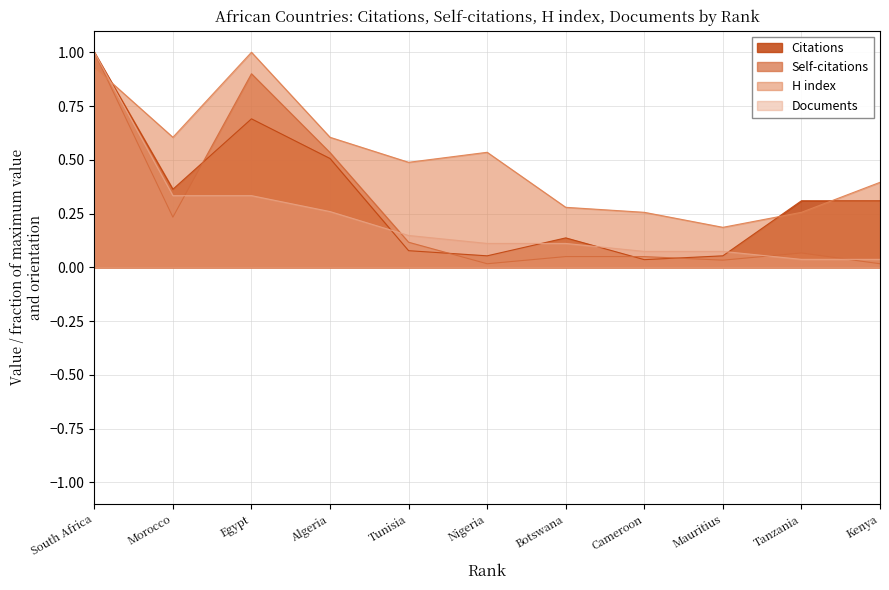

How many times do Documents and Citations cross each other?

4